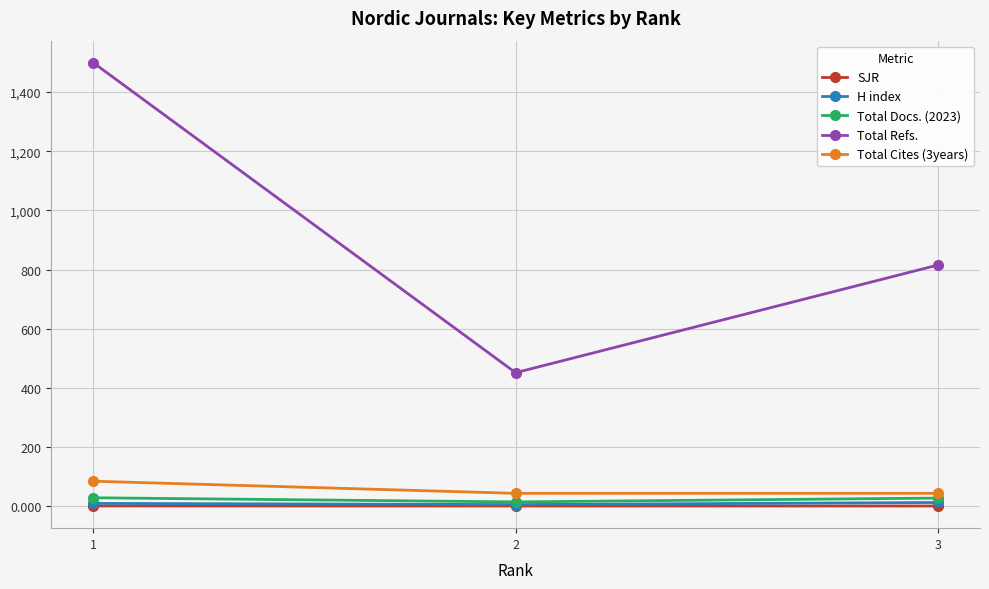

What is the spread (max minus min) of values at 1?

1498.6